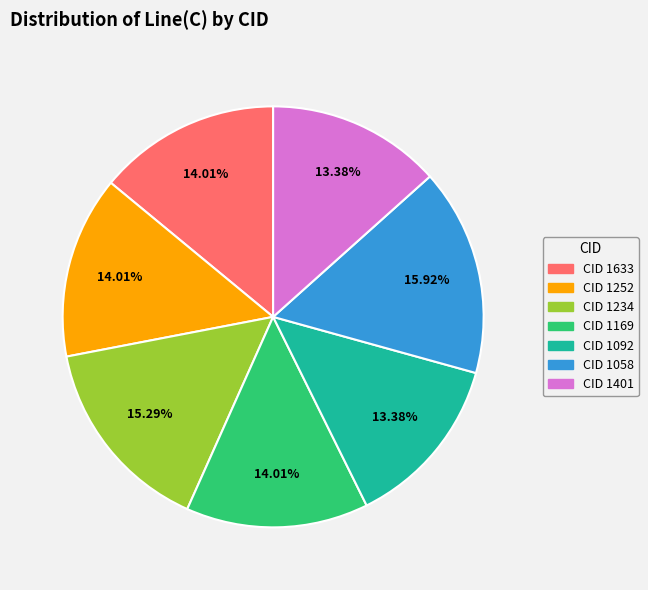

Count the number of slices in the pie.

7